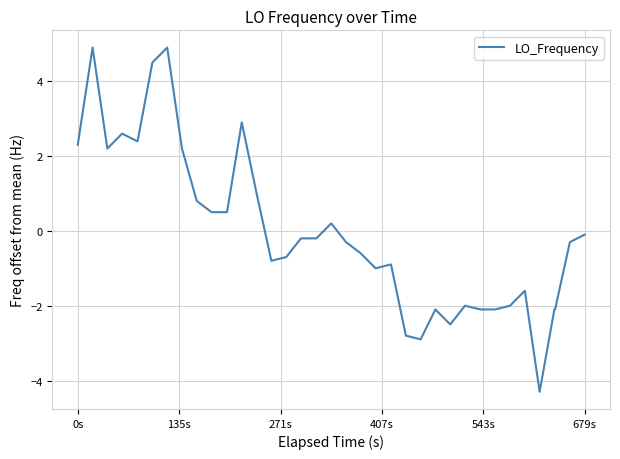

What is the difference between the second highest and minimum values?

9.2